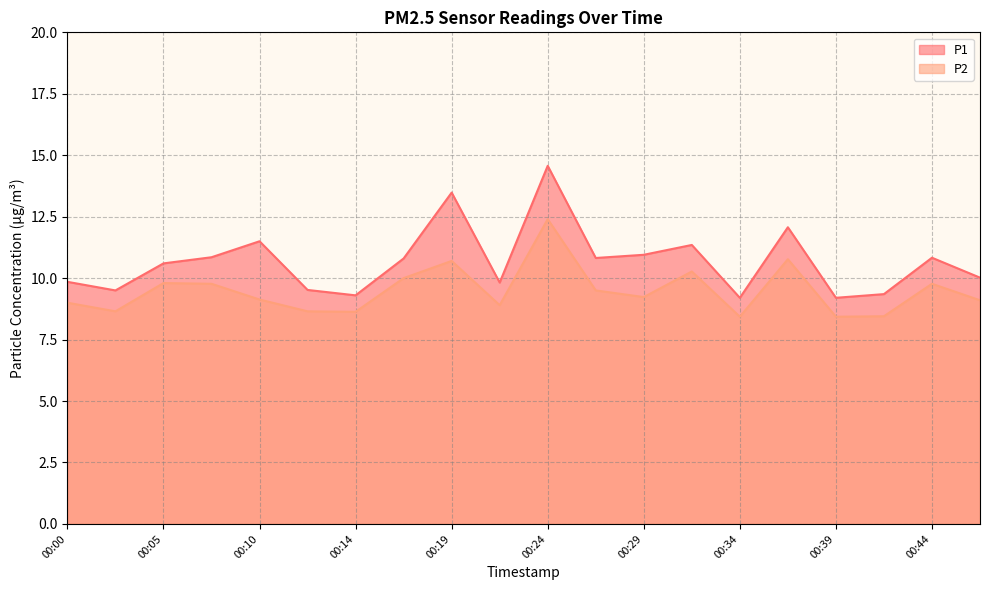

How many values in the P1 series exceed 10?

12